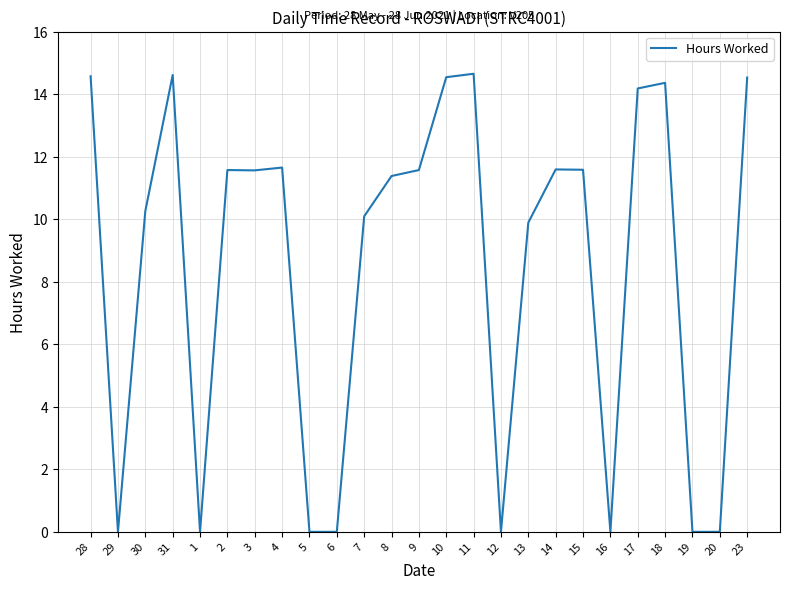

Is this an area chart (filled region under the line)?

No